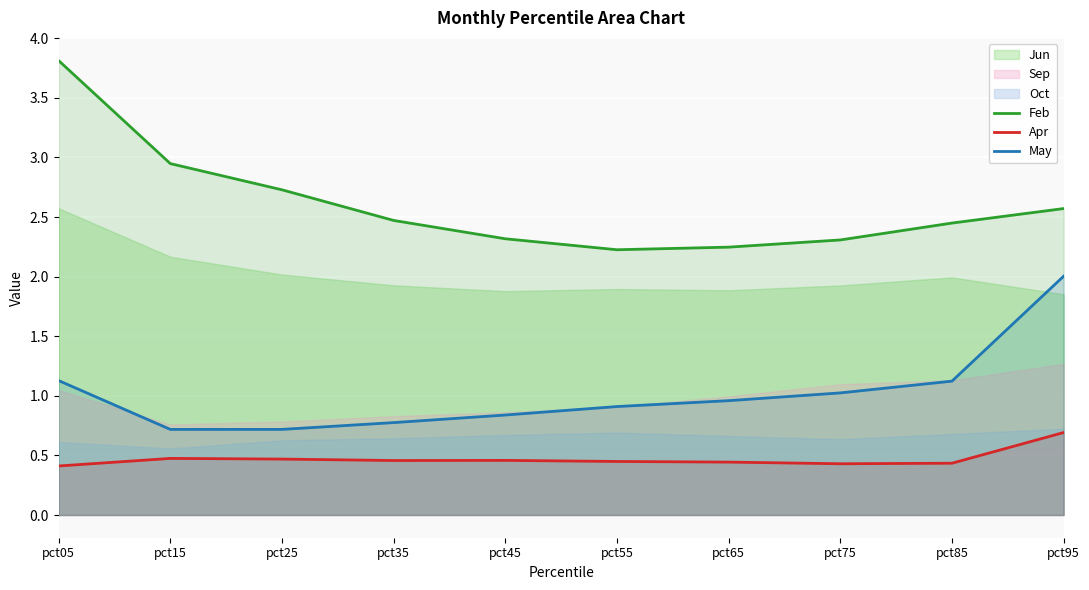

Which category has the lowest value in the Apr series?

pct05